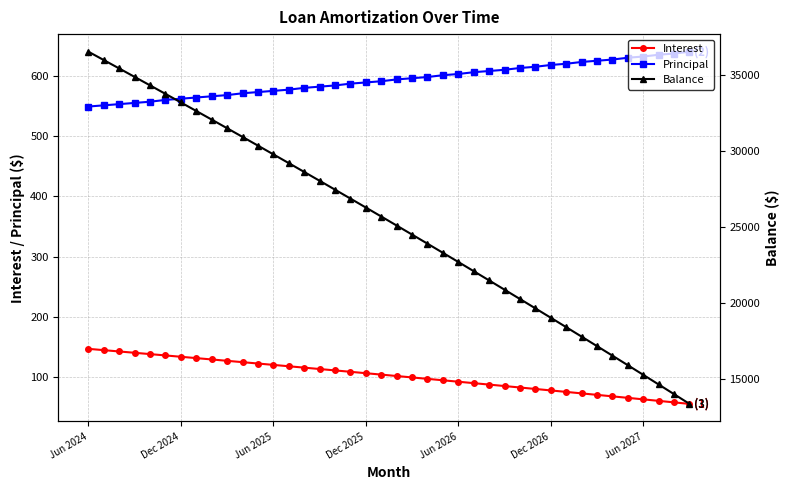

What are all the series names shown in the legend?

Interest, Principal, Balance